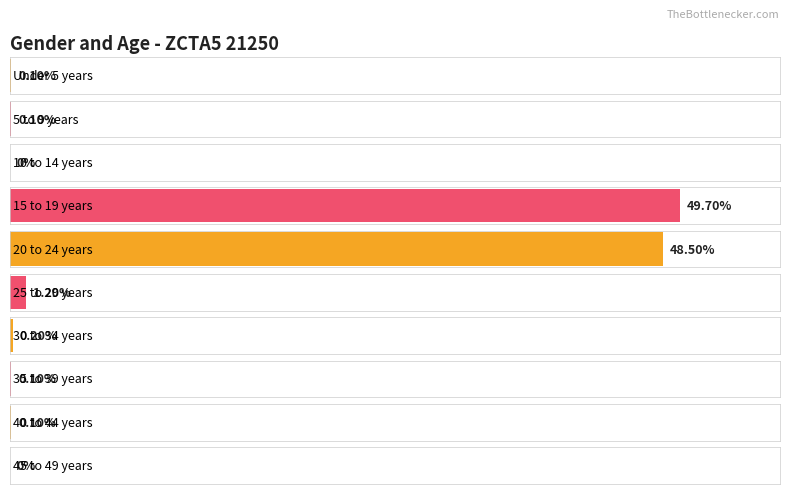

What is the sum of all Number (Total) values?

3386.0